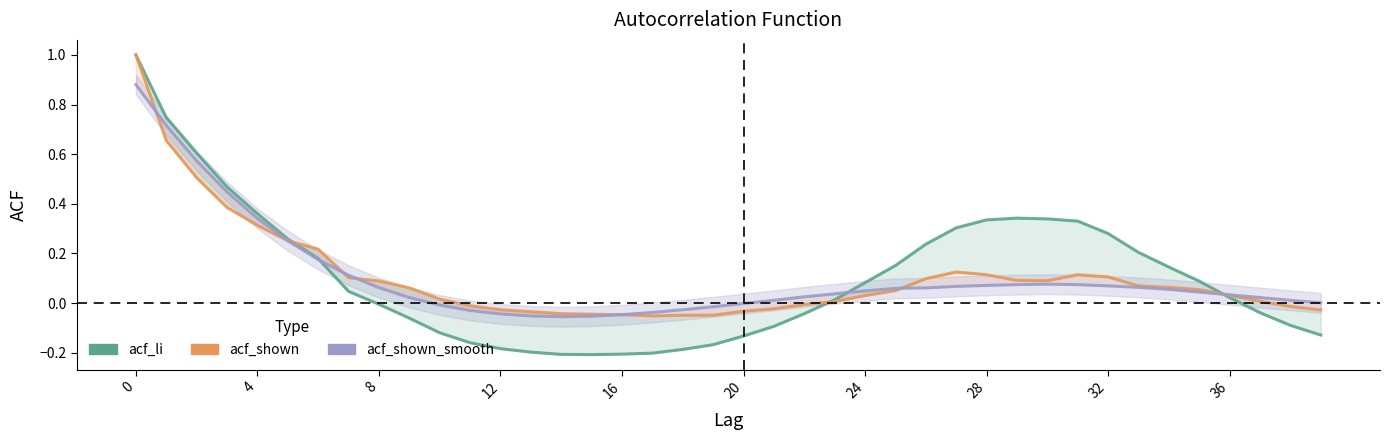

Rank the series by their maximum value, from lowest to highest.

acf_shown_smooth, acf_li, acf_shown